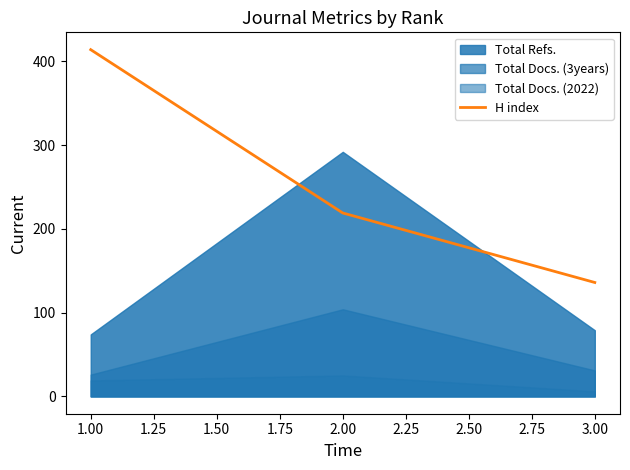

The value of H index at 3.00 is 136. True or false?

True